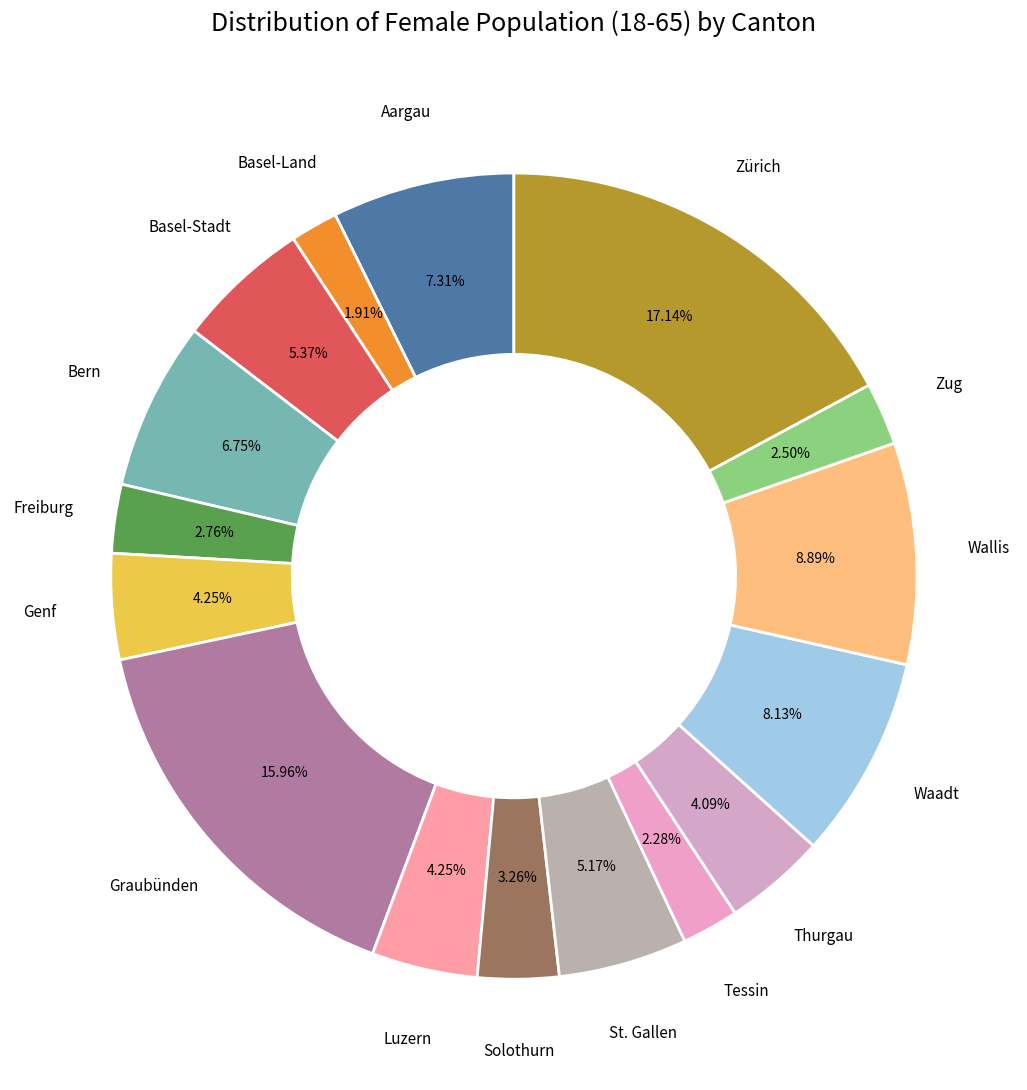

Is there any slice that represents more than half of the pie?

No